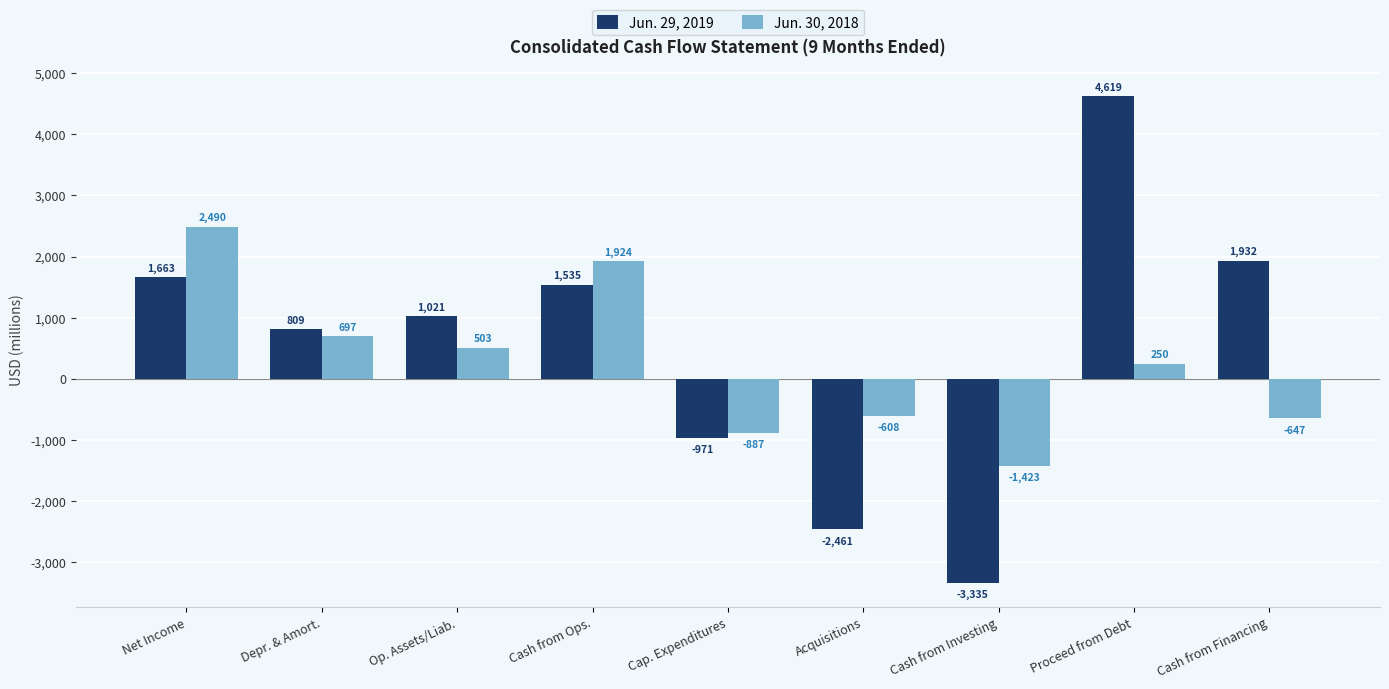

At which category is the sum across all series the highest?

Proceed from Debt